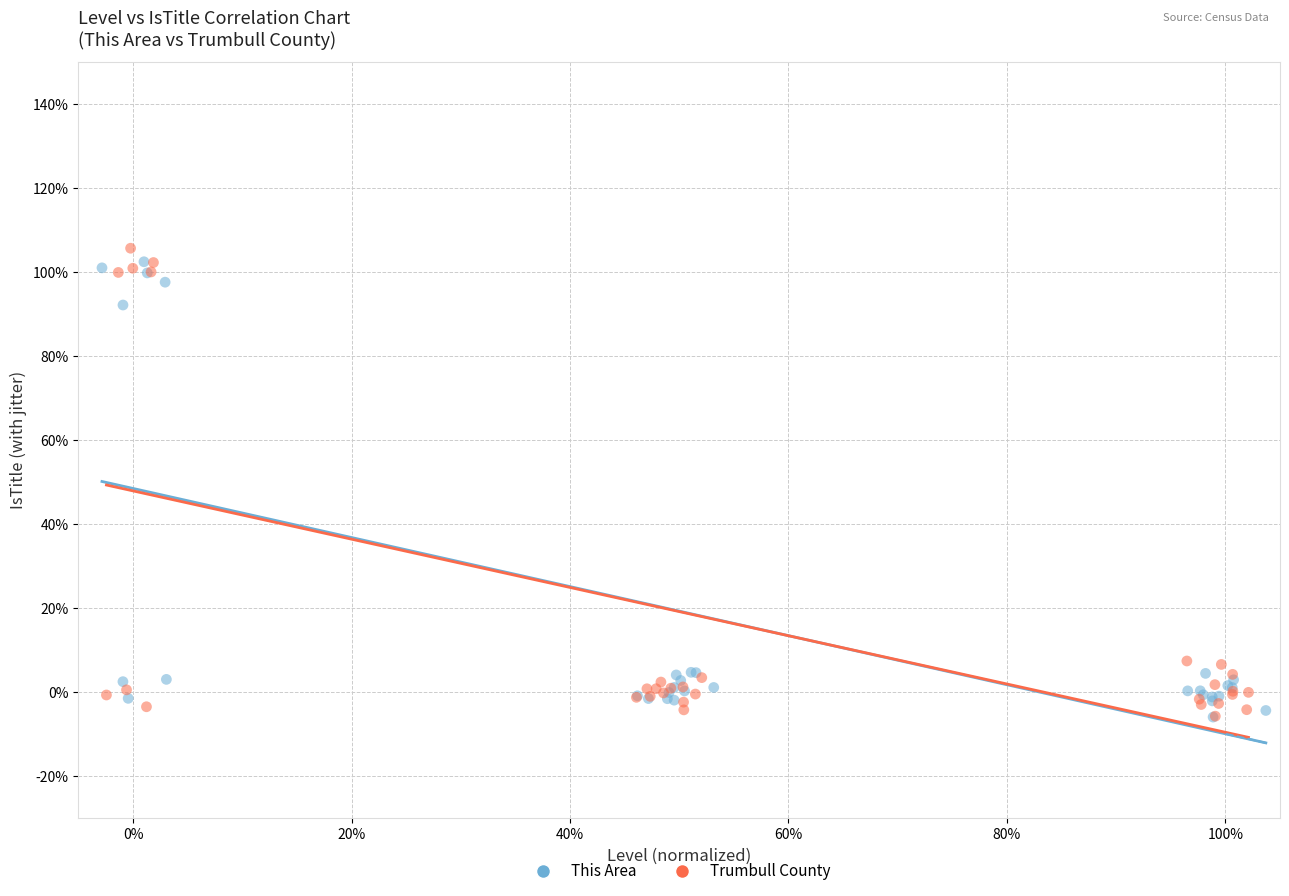

What are all the series names shown in the legend?

This Area, Trumbull County